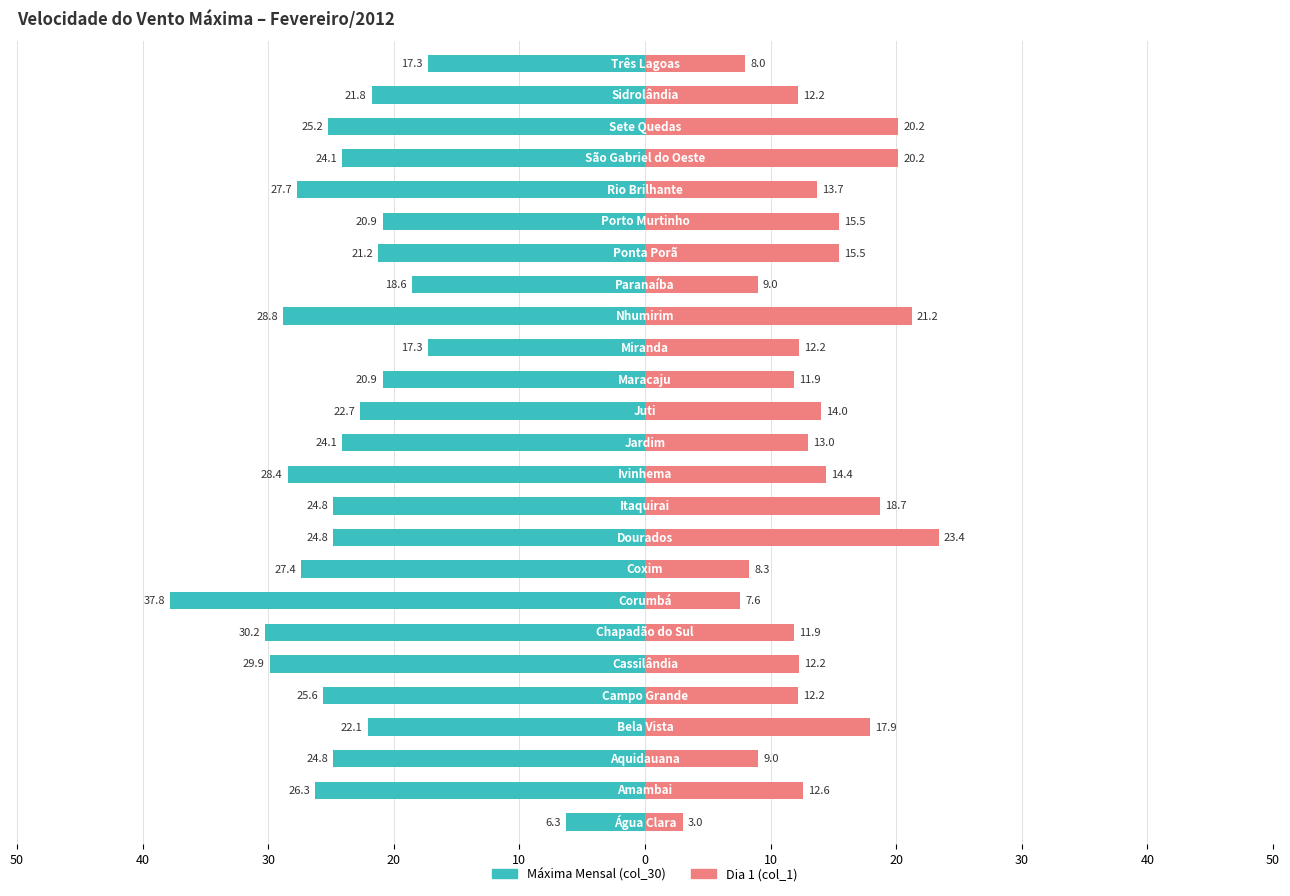

What is the value of the Máxima Mensal (col_30) bar at the 14th from the left?

-22.7